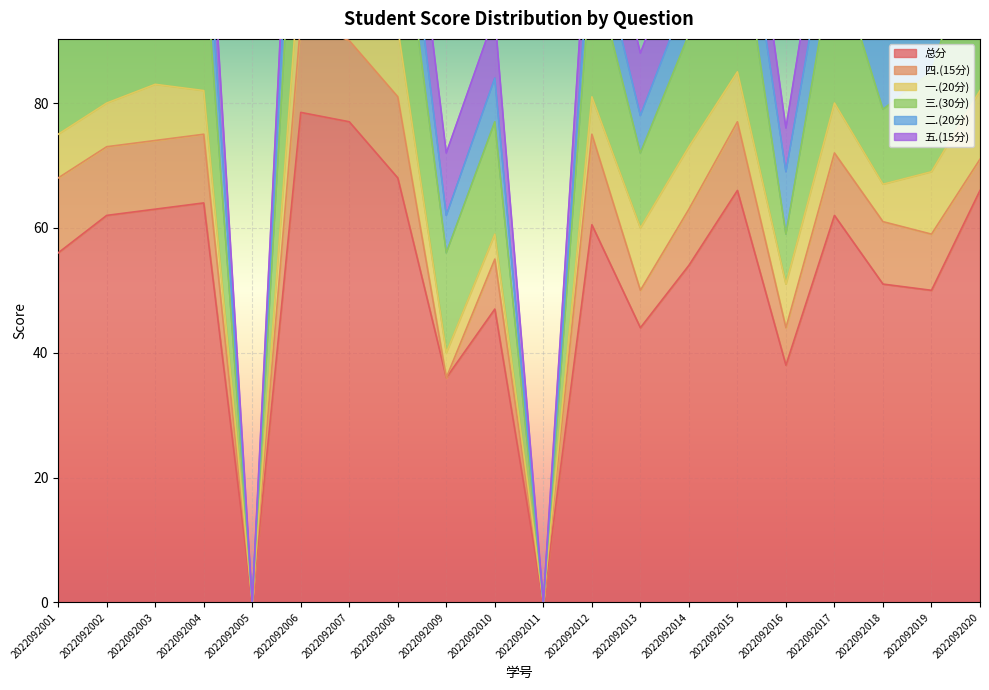

The value of 一.(20分) at 2022092005 is 5.5. True or false?

False